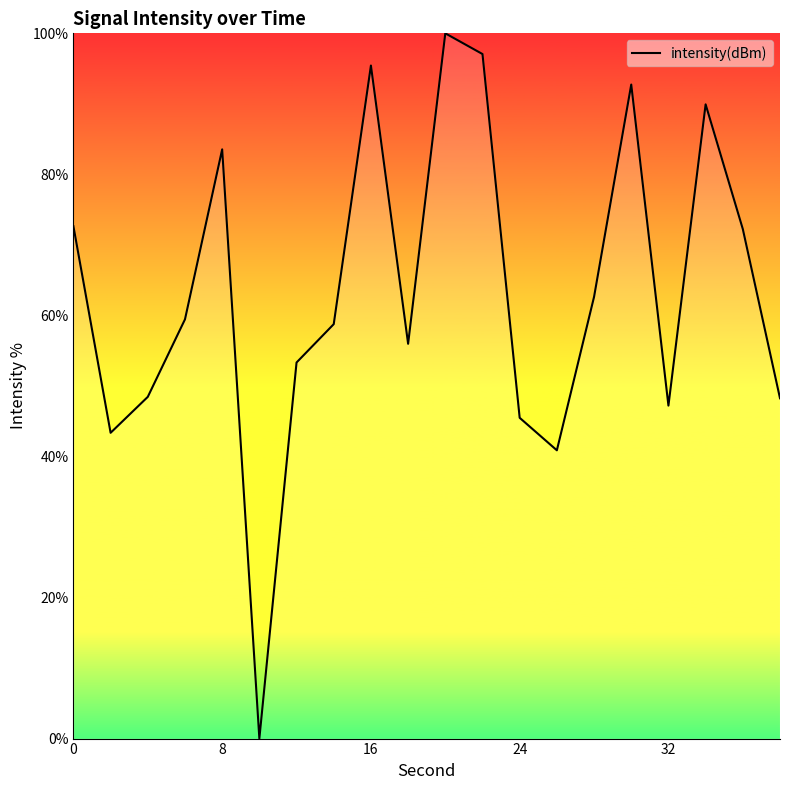

What is the difference between the maximum and minimum values?

100.0